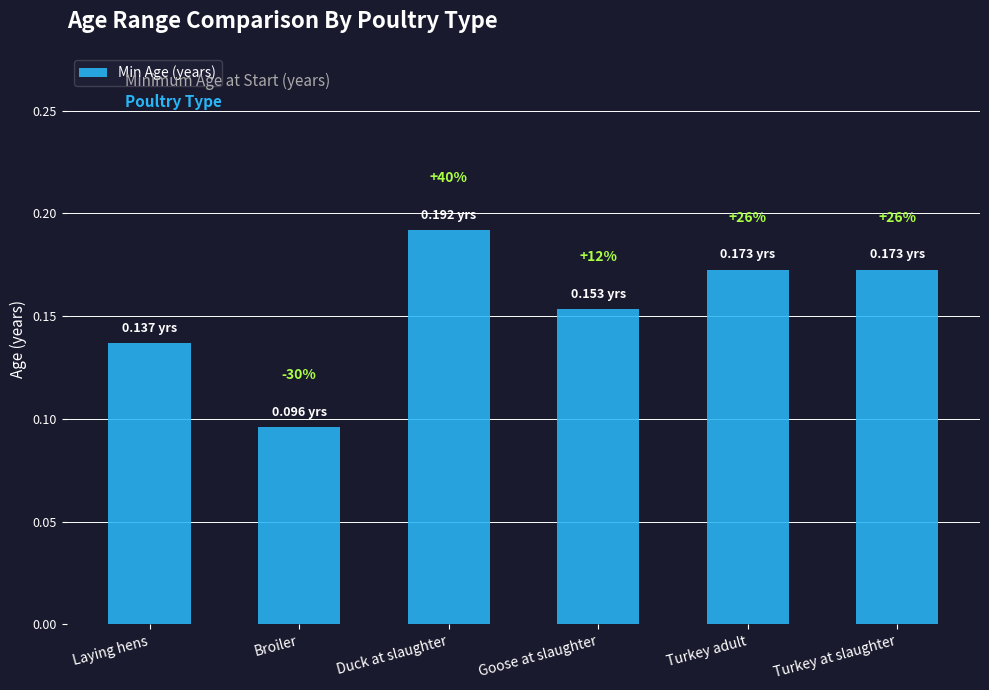

Does the chart contain any negative values?

No